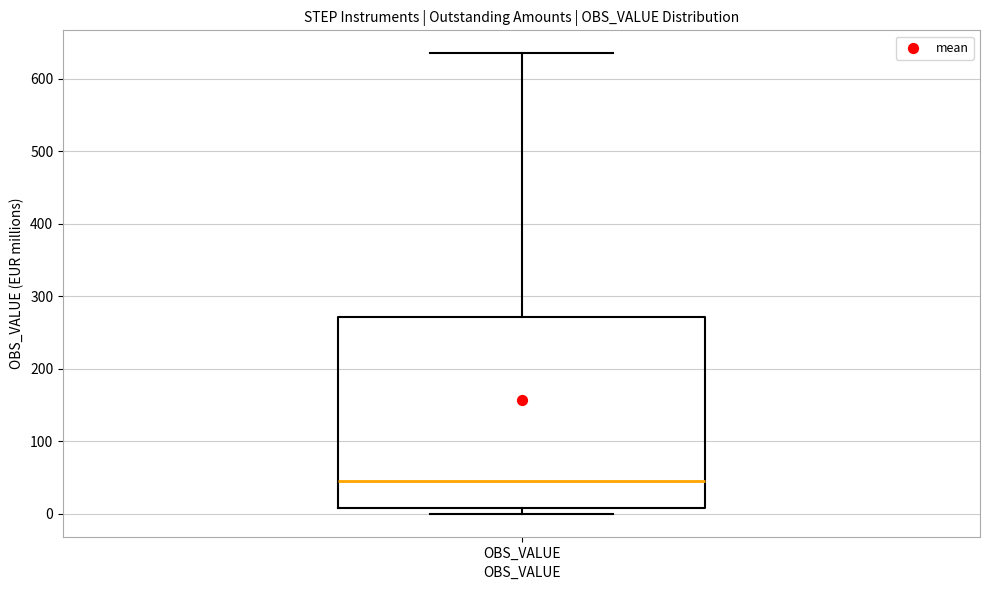

Where is the upper edge of the box for OBS_VALUE on the y-axis? The values are not printed on the chart, so give them approximately, as read against the axis.

270